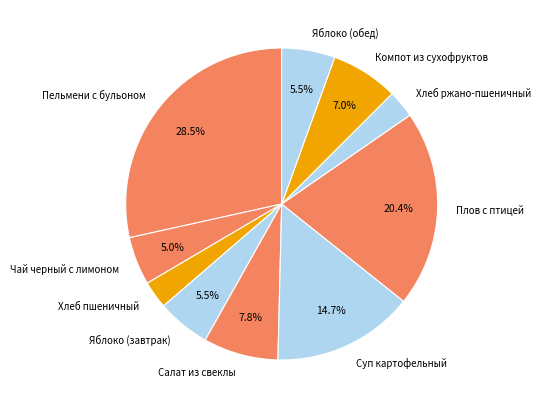

Is it true that Яблоко (завтрак) is 18% of the pie?

False